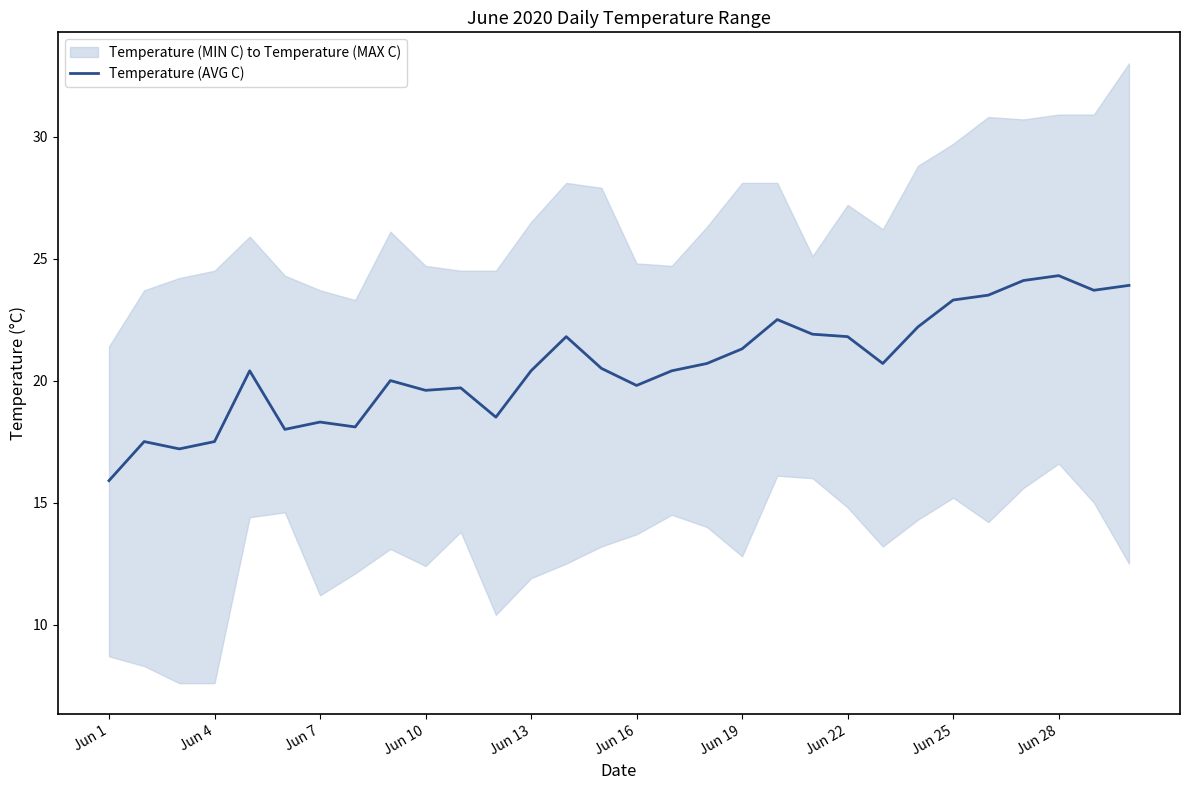

The value of Temperature (AVG C) at Jun 4 is 17.5. True or false?

True